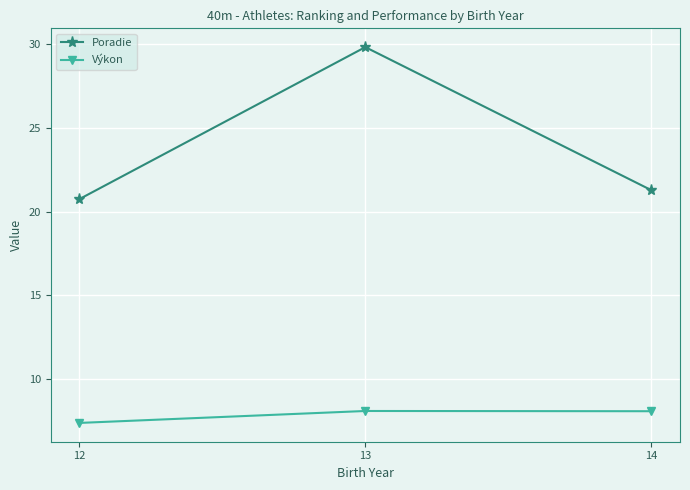

List the labels in order of Poradie value, smallest first.

12, 14, 13